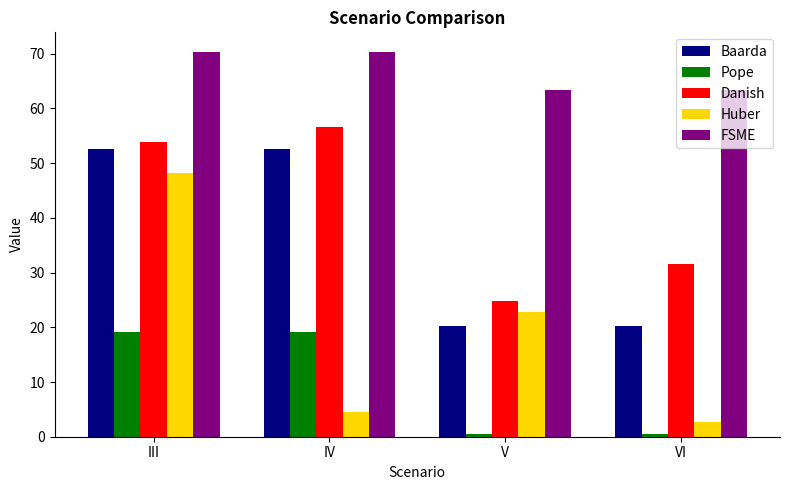

What is the total value across all series at V?

131.8